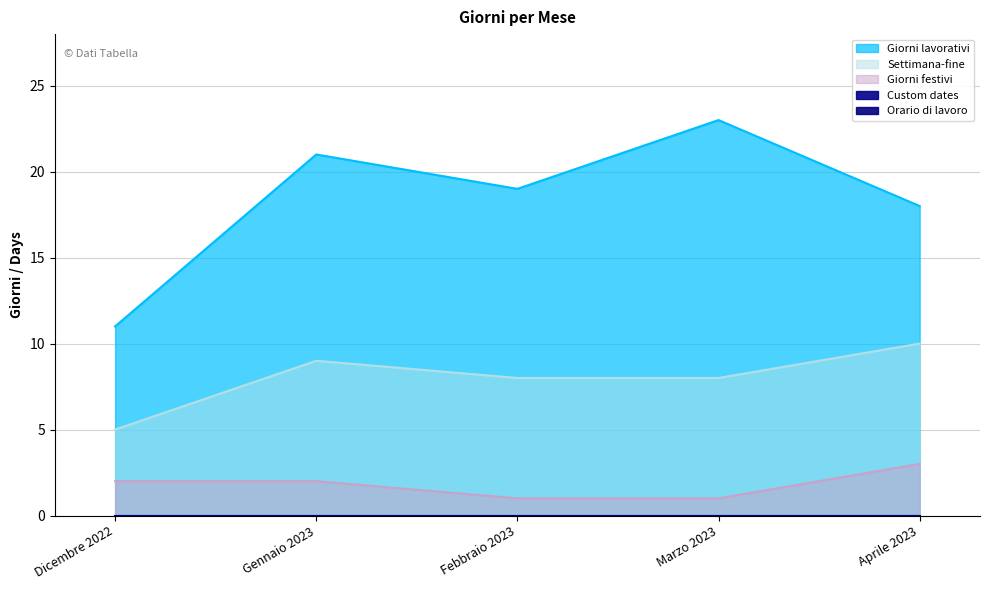

What is the total value across all series at Febbraio 2023?

28